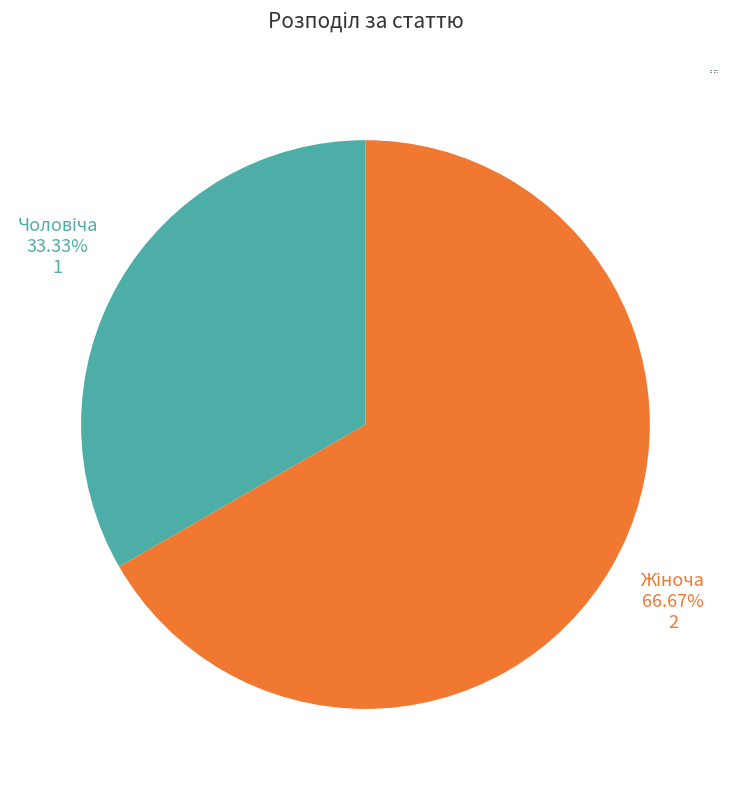

Does any single category account for the majority?

Yes